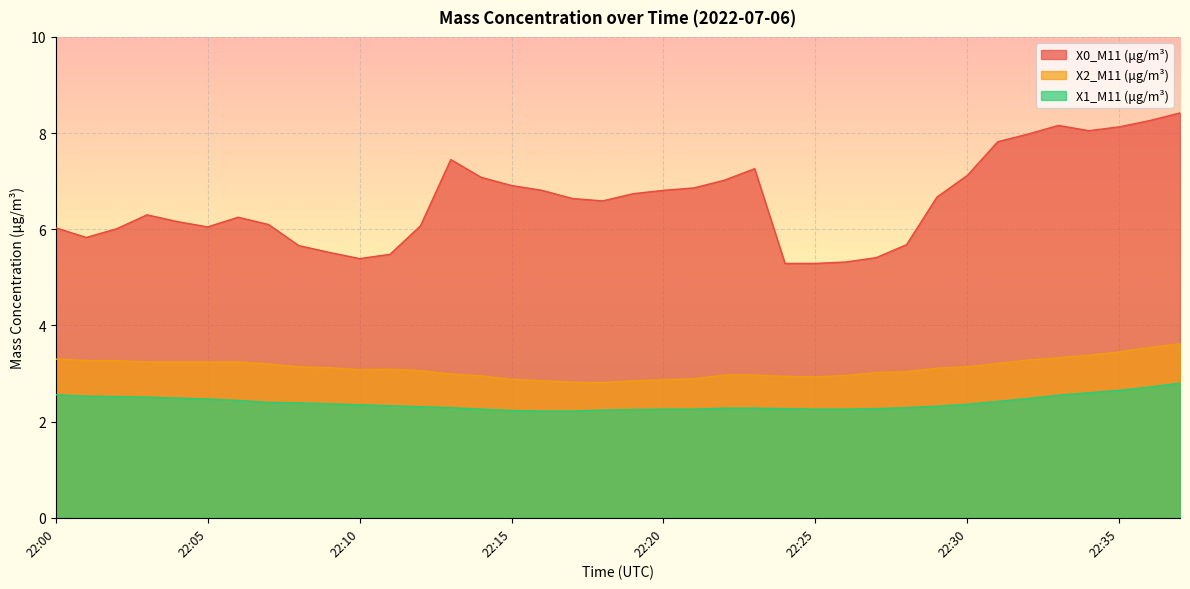

What is the difference between the X0_M11 (μg/m³) values at 22:20 and 22:34?

1.2